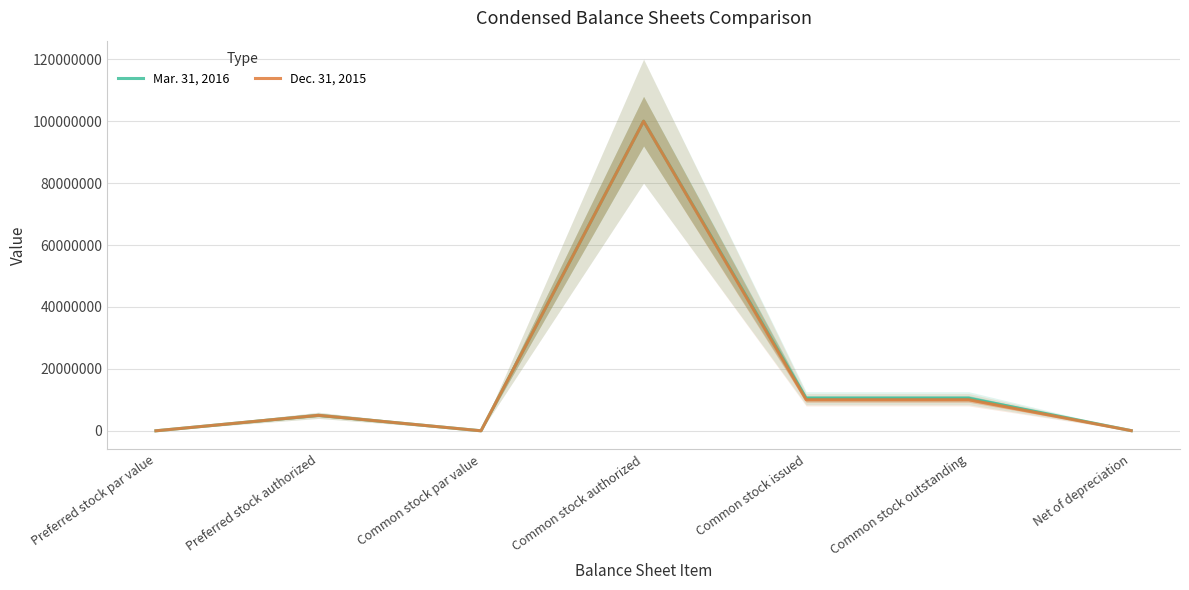

At which label does Mar. 31, 2016 reach its peak?

Common stock authorized